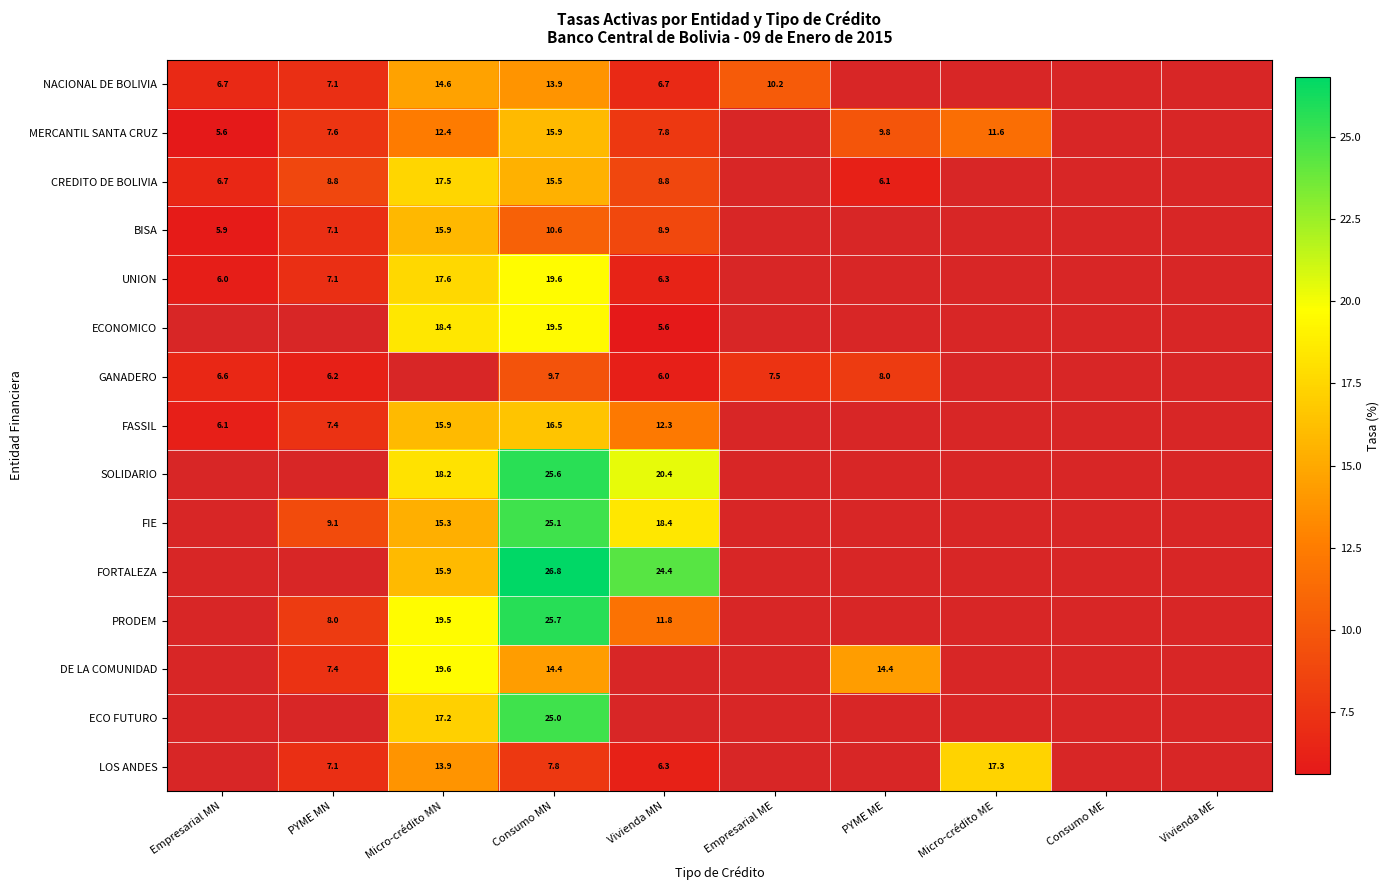

Where is UNION nearest to the value 12?

PYME MN